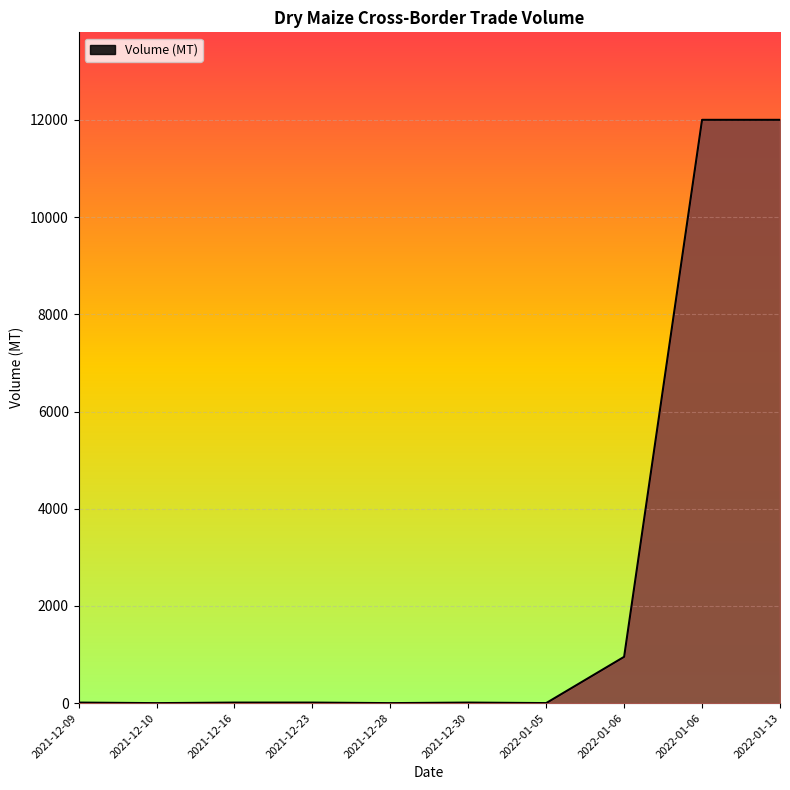

How many lines are shown in the chart?

1